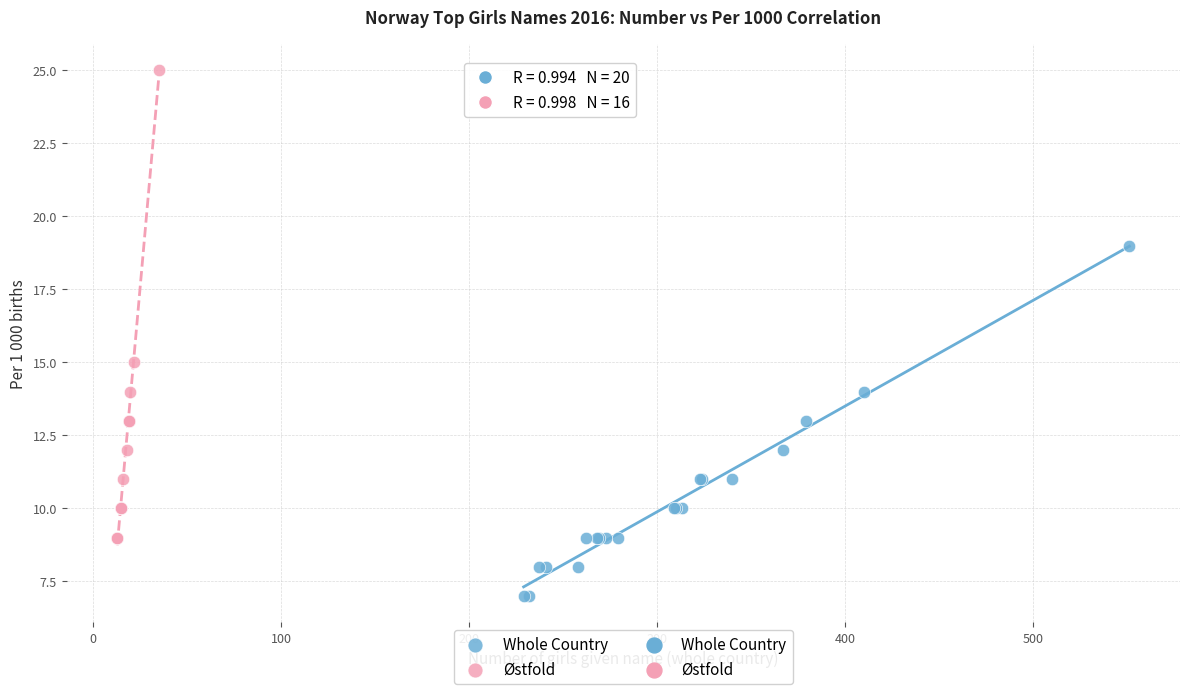

Which series contains the highest Y value?

Østfold